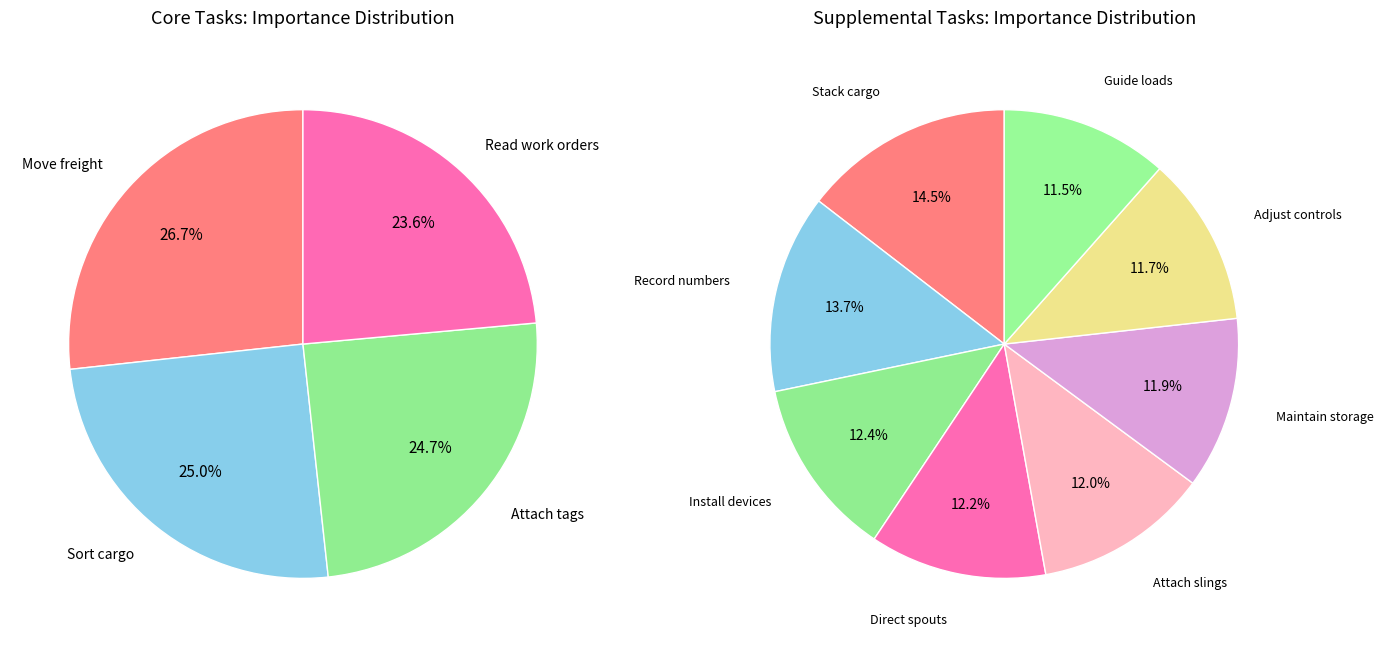

To the nearest percent, what portion does Core - Attach tags represent?

25%